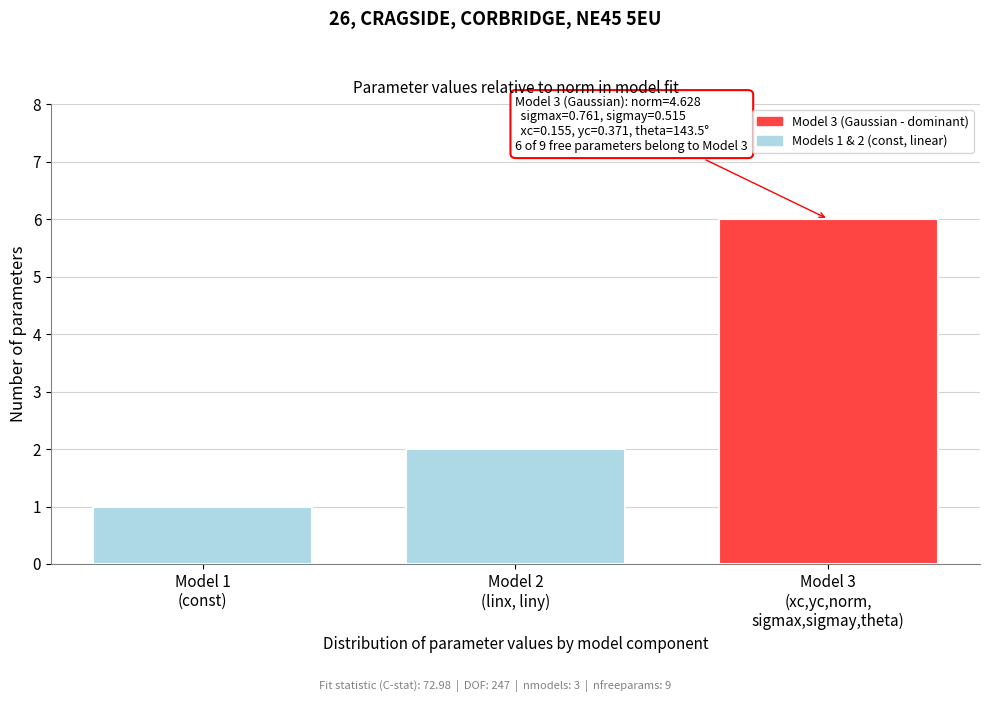

Reading left to right, extract all data points from this chart.

1	2	6